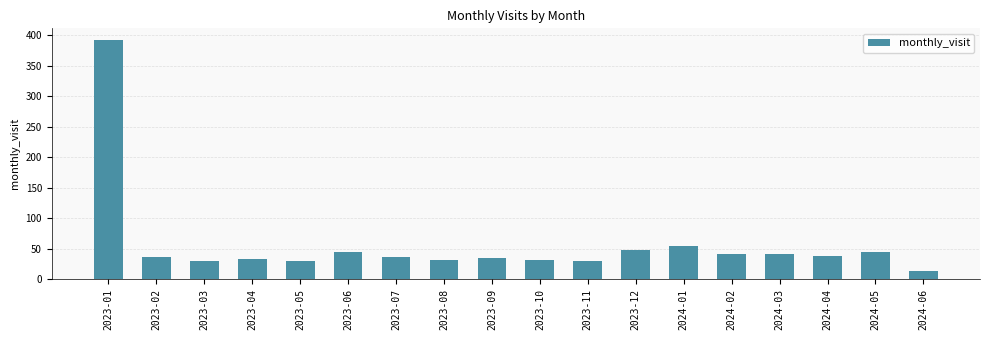

What is the label of the 5th bar from the left?

2023-05